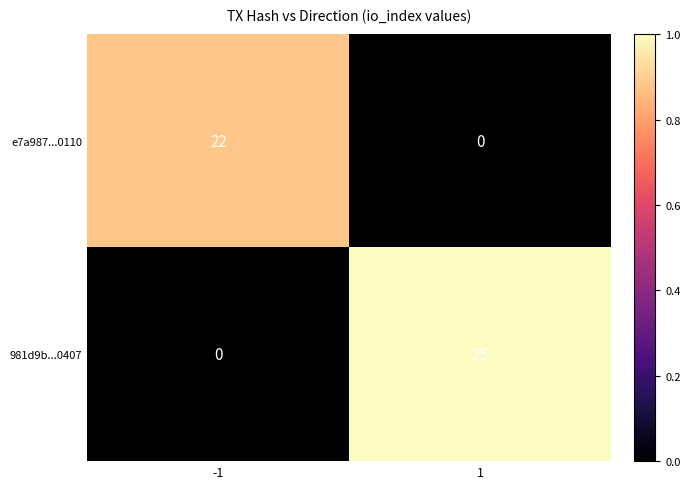

Is it true that 981d9b...0407 equals 25 at 1?

True